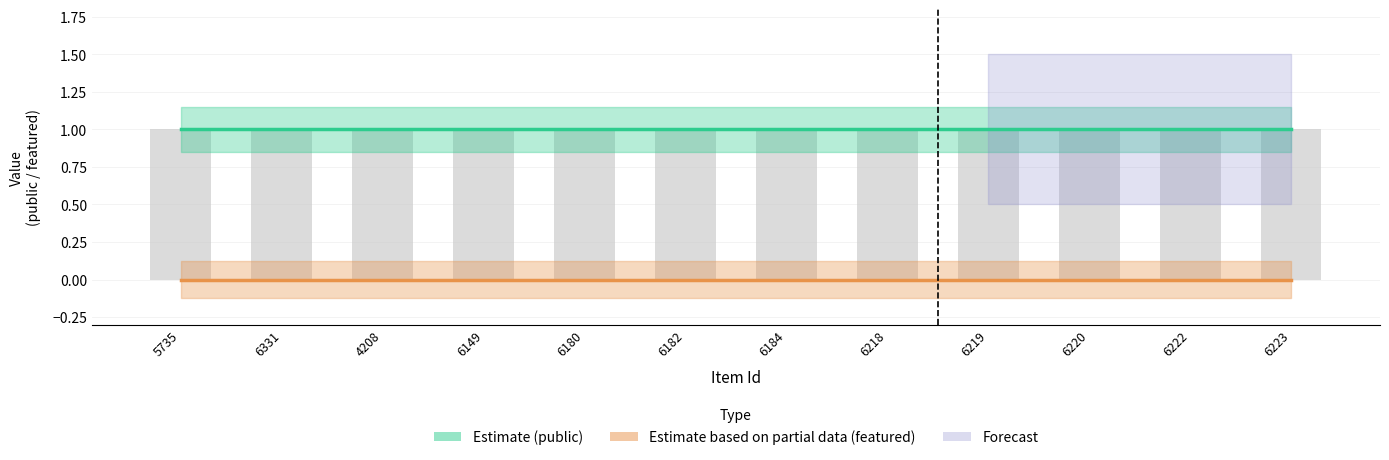

Where is featured nearest to the value 0?

5735